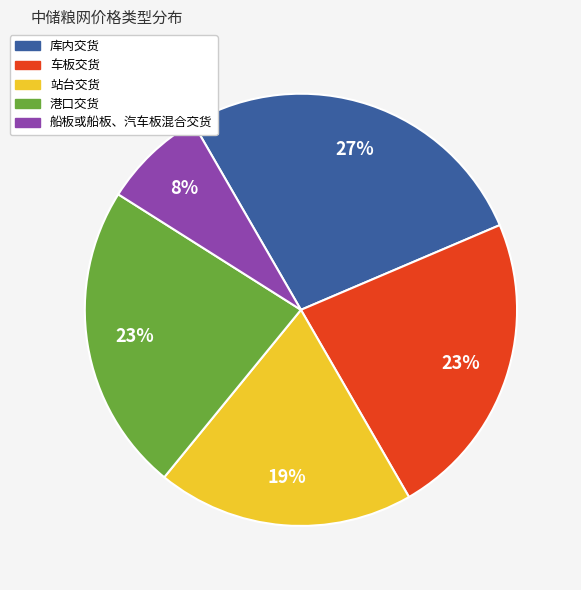

To the nearest percent, what is the difference between the largest and smallest slice percentages?

19%